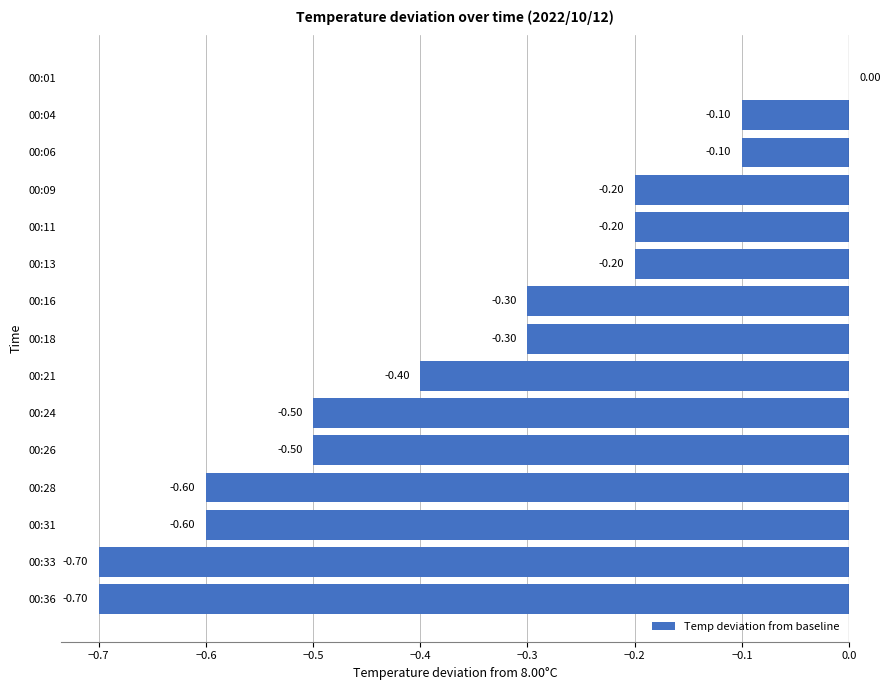

What is the change in value from 00:18 to 00:31?

-0.3